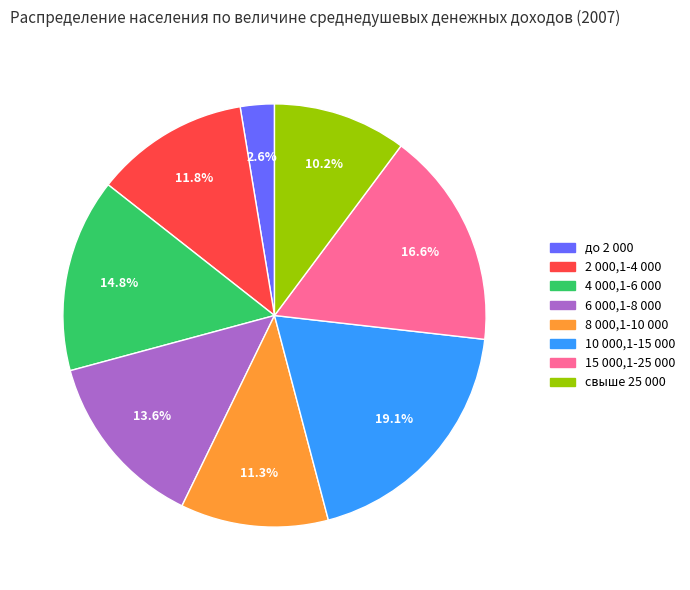

To the nearest percent, what percentage of the pie is 4 000,1-6 000?

15%